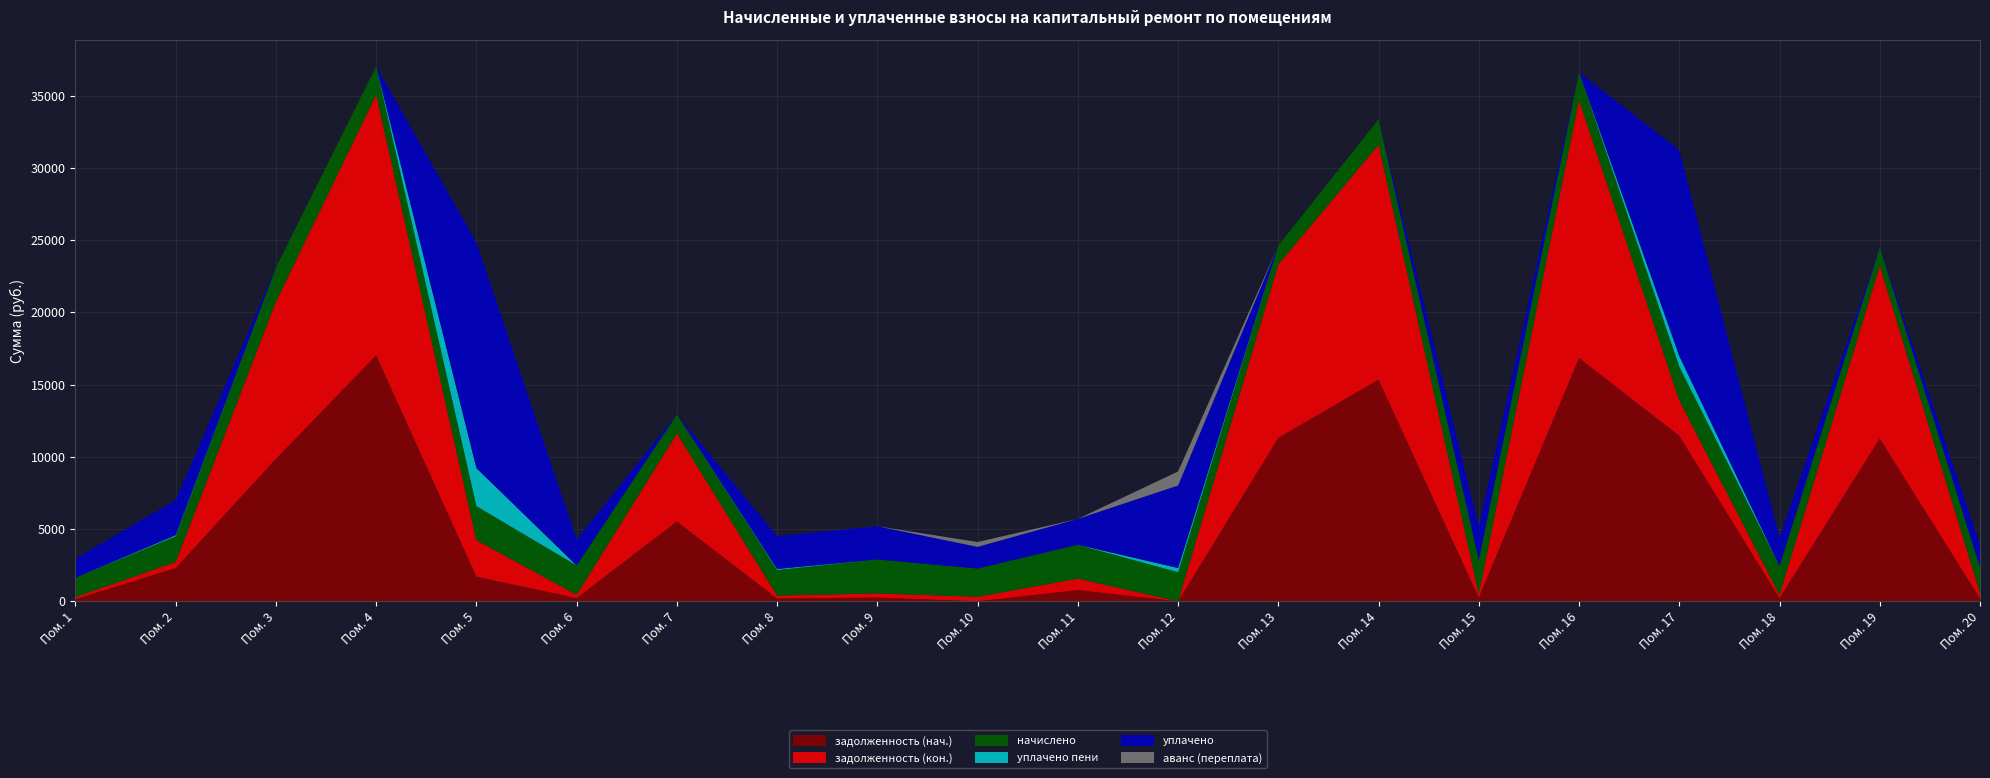

Reading right to left, transcribe all the data shown in this chart.

задолженность (нач.): 20=196.1	19=11276.0	18=221.9	17=11462.6	16=16843.7	15=260.1	14=15346.5	13=11322.8	12=0.0	11=783.6	10=0.0	9=261.3	8=196.7	7=5527.3	6=225.4	5=1703.8	4=17030.9	3=9863.8	2=2308.3	1=148.3
задолженность (кон.): 20=393.4	19=11946.8	18=221.9	17=2443.9	16=17845.8	15=260.1	14=16259.4	13=11996.4	12=0.0	11=783.6	10=315.6	9=284.0	8=196.7	7=6095.7	6=225.4	5=2522.5	4=18044.1	3=10878.1	2=409.4	1=148.3
начислено: 20=1765.3	19=1297.1	18=1996.7	17=2335.8	16=1937.5	15=2341.2	14=1765.3	13=1302.5	12=2018.2	11=2341.2	10=1953.6	9=2352.0	8=1770.7	7=1324.0	6=2029.0	5=2362.7	4=1959.0	3=2362.7	2=1781.5	1=1334.7
уплачено пени: 20=0.0	19=0.0	18=0.0	17=742.4	16=0.0	15=0.0	14=0.0	13=0.0	12=287.4	11=7.6	10=0.0	9=0.0	8=75.0	7=0.0	6=0.0	5=2632.0	4=0.0	3=0.0	2=82.0	1=0.0
уплачено: 20=1546.8	19=0.0	18=1971.5	17=14257.6	16=0.0	15=2311.6	14=0.0	13=0.0	12=5712.6	11=1791.3	10=1500.0	9=2299.6	8=2271.4	7=0.0	6=1803.6	5=15618.7	4=0.0	3=0.0	2=2438.2	1=1317.8
аванс (переплата): 20=0.0	19=0.0	18=0.0	17=0.0	16=0.0	15=0.0	14=0.0	13=0.0	12=971.6	11=0.0	10=335.6	9=0.0	8=0.0	7=0.0	6=0.0	5=0.0	4=0.0	3=0.0	2=0.0	1=0.0